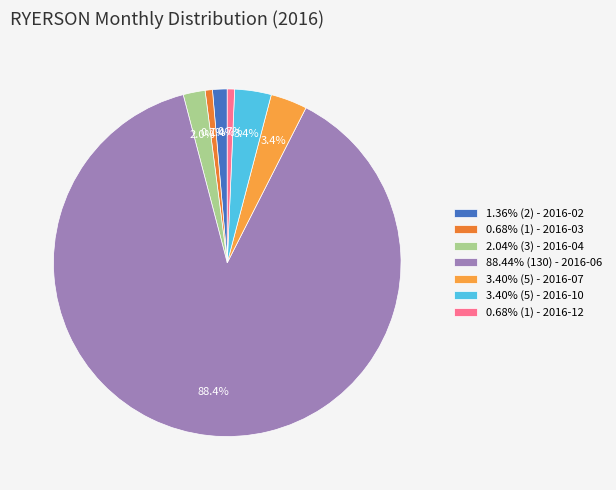

Does 0.68% (1) - 2016-12 represent more than half of the total?

No